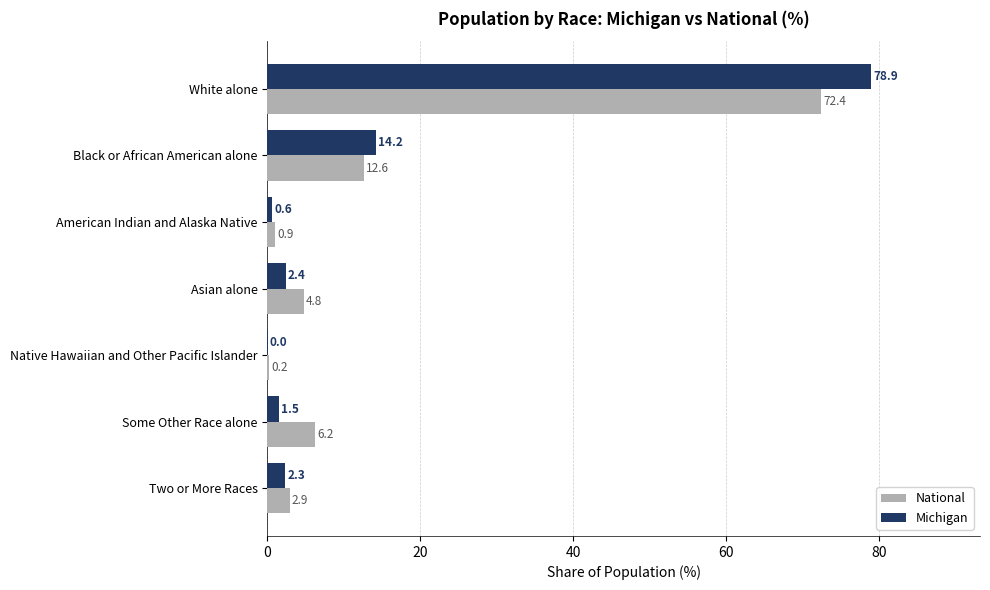

Is the value of Michigan at Asian alone greater than the value of National at American Indian and Alaska Native?

Yes